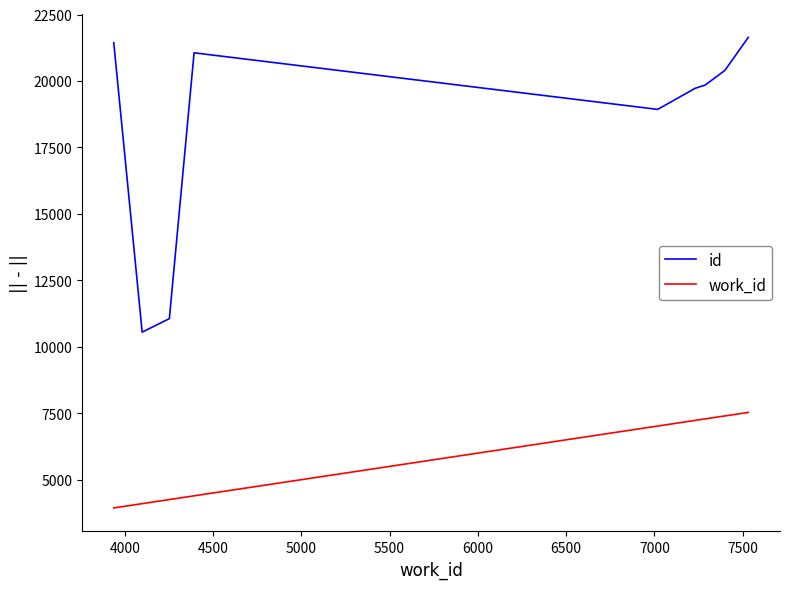

What is the difference between the maximum and minimum values in the work_id series?

3594